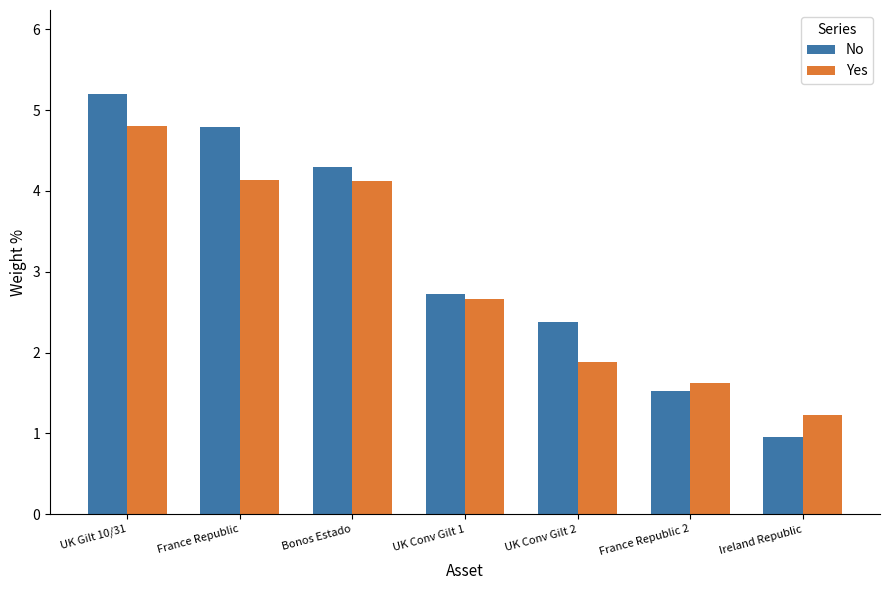

What is the difference between the second highest and minimum values in the Yes series?

2.9